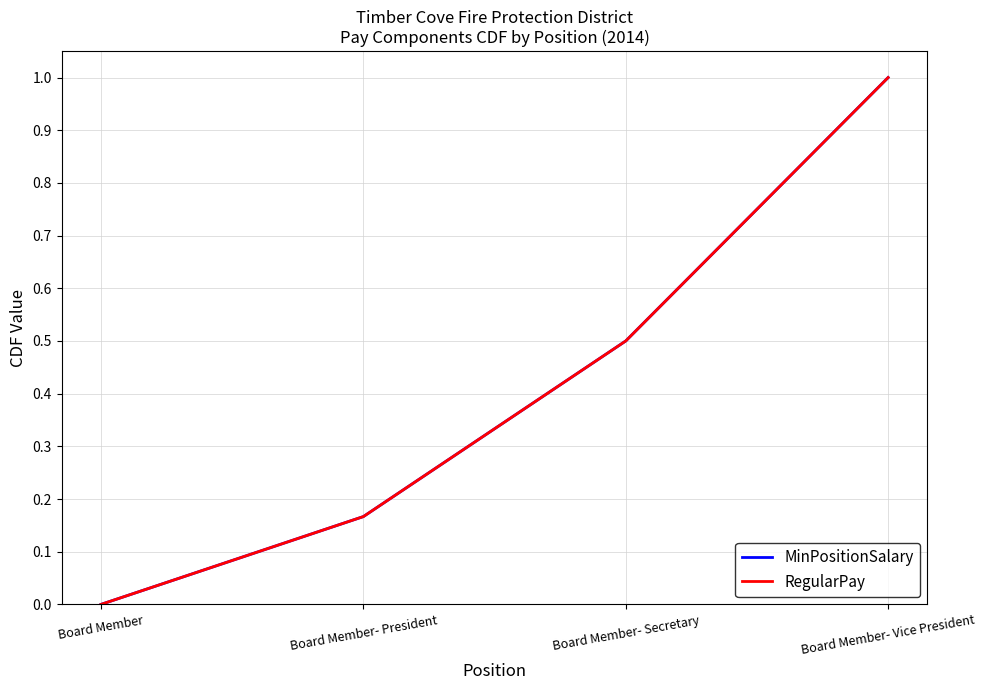

Does the chart have visible grid lines?

Yes